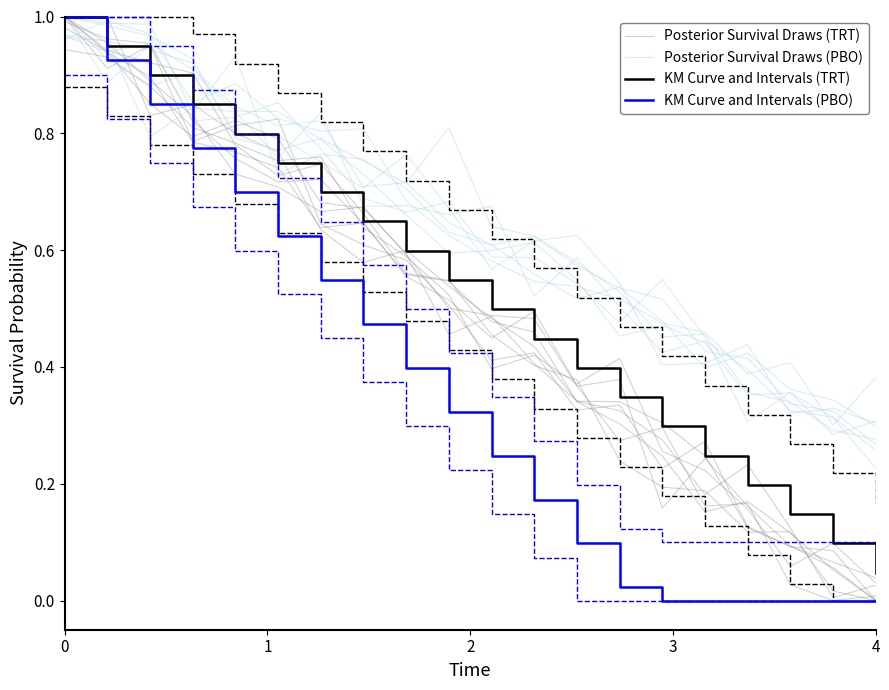

What is the difference between the maximum and minimum values in the Posterior Survival Draws (TRT) series?

1.0